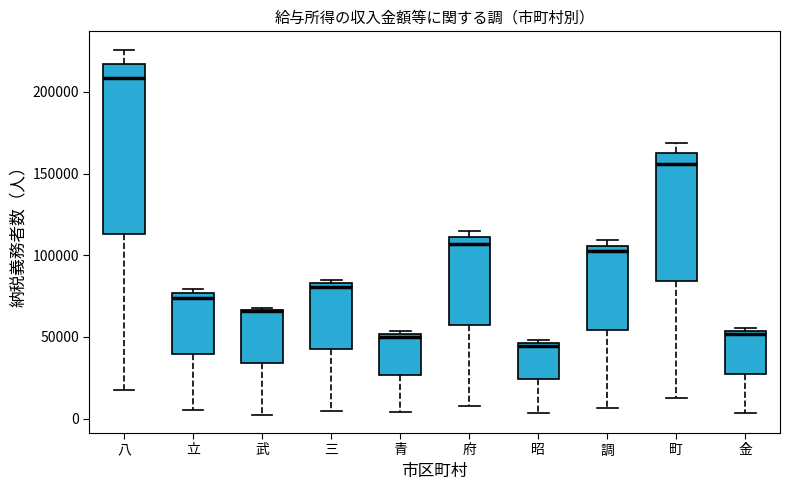

Reading left to right, read every box against the y-axis: the position of its median line, the range the box covers, and the ends of its whiskers. The values are not printed on the chart, so give them approximately, as read against the axis.

八: median 210000, box 115000 to 215000, whiskers 15000 to 225000
立: median 75000 (just below the box's upper edge), box 40000 to 75000, whiskers 5000 to 80000
武: median 65000, box 35000 to 65000, whiskers 0 to 70000
三: median 80000, box 45000 to 85000, whiskers 5000 to 85000 (just above the box's upper edge)
青: median 50000 (just below the box's upper edge), box 25000 to 50000, whiskers 5000 to 55000
府: median 105000, box 55000 to 110000, whiskers 10000 to 115000
昭: median 45000 (just below the box's upper edge), box 25000 to 45000, whiskers 5000 to 50000
調: median 100000, box 55000 to 105000, whiskers 5000 to 110000
町: median 155000, box 85000 to 160000, whiskers 15000 to 170000
金: median 50000, box 30000 to 55000, whiskers 5000 to 55000 (just above the box's upper edge)